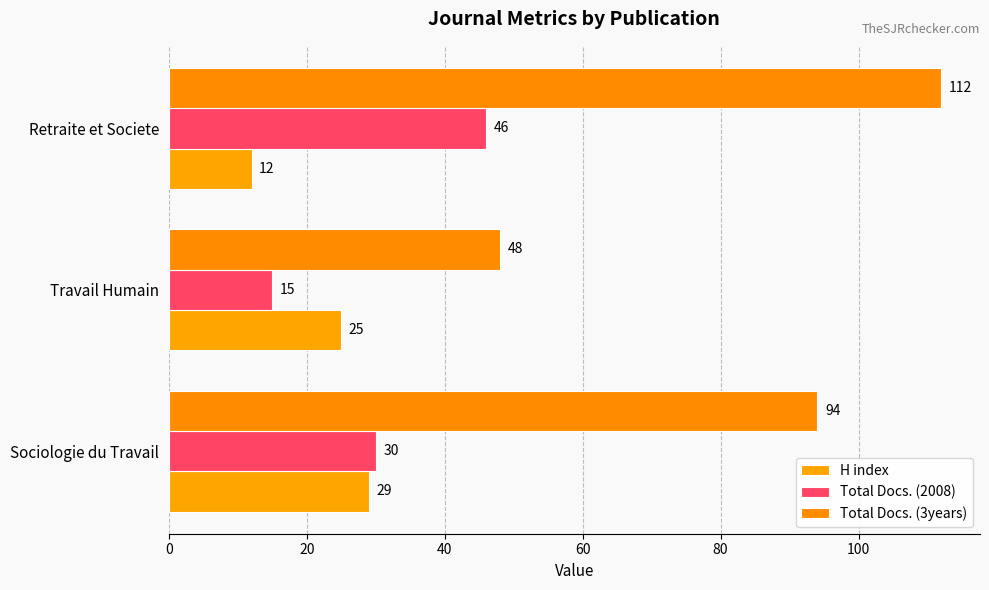

What is the average value of the Total Docs. (2008) series?

30